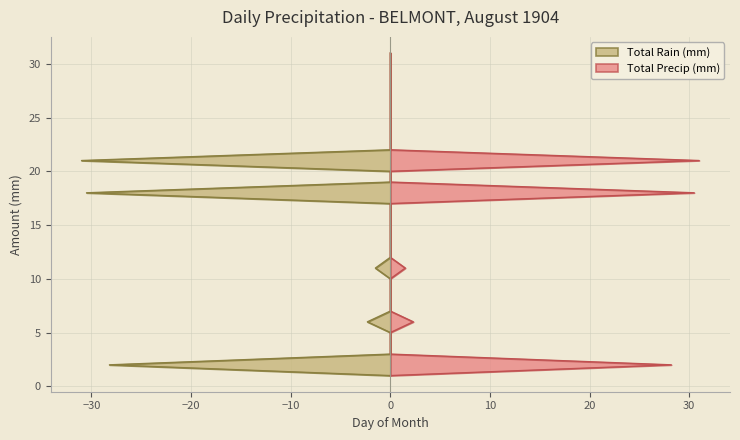

Which series has the largest range (max minus min)?

Total Rain (mm)